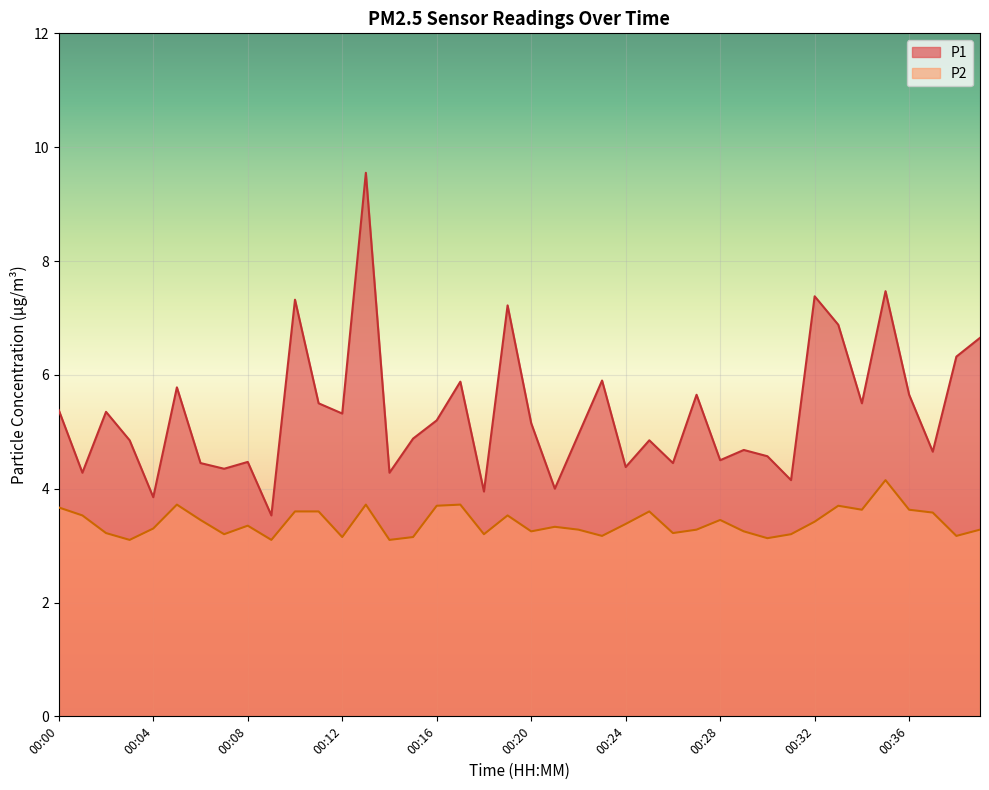

What is the value of the P1 point at the 28th from the left?

5.7